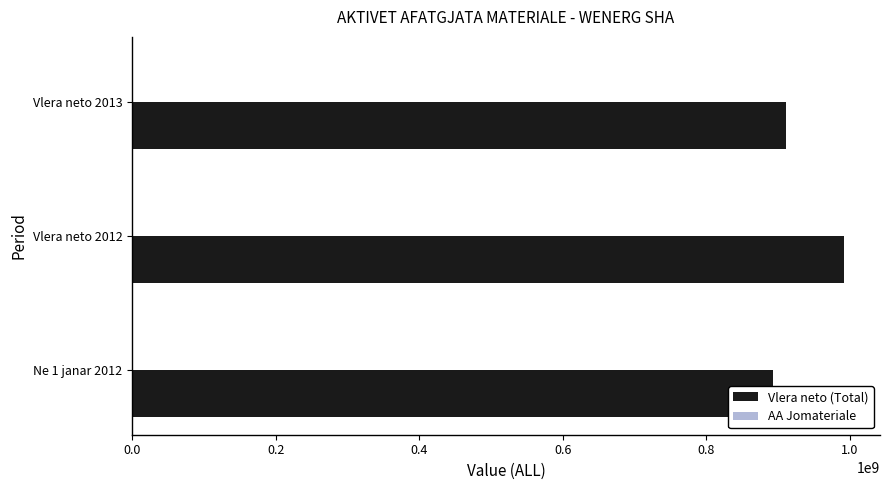

What is the value of the Vlera neto (Total) bar at the 3rd from the left?

910553664